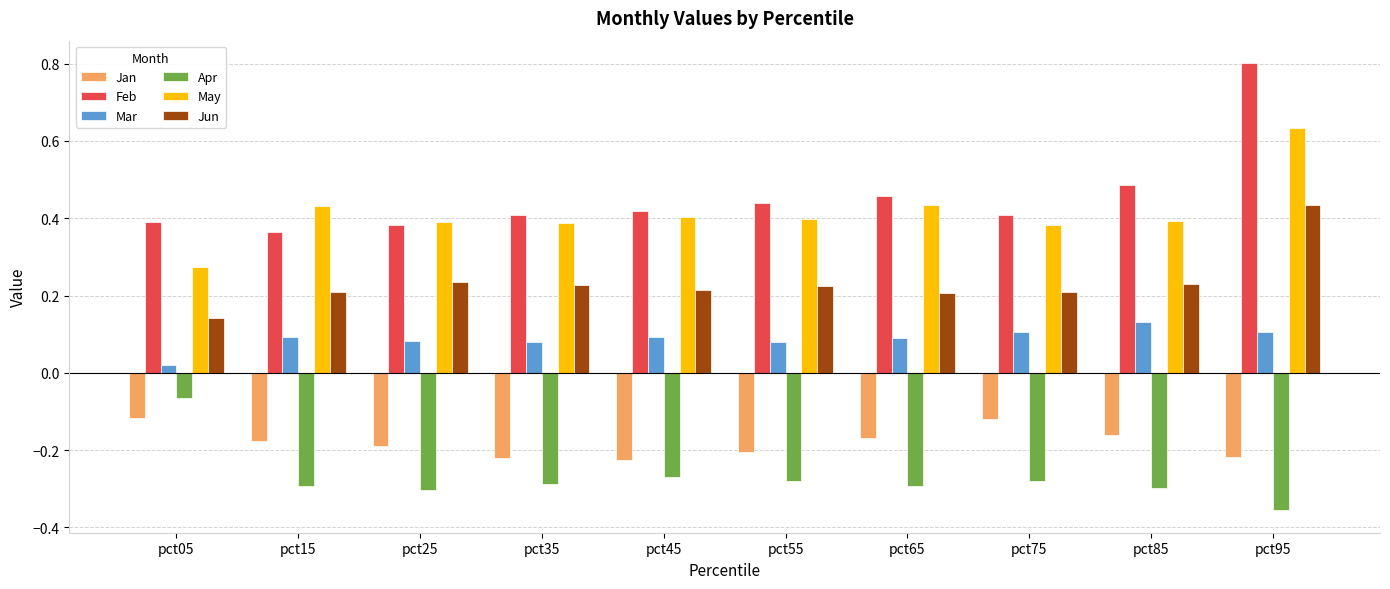

At which label does Mar reach its peak?

pct85